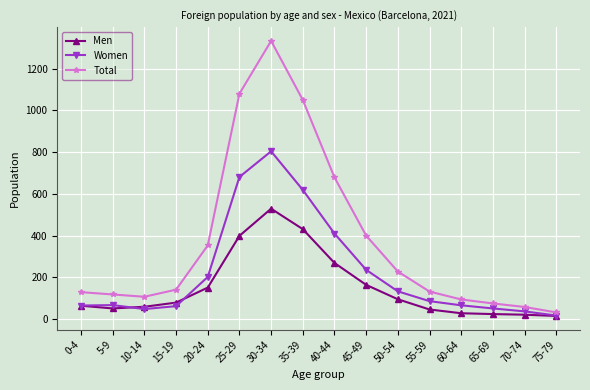

What is the total value across all series at 50-54?

456